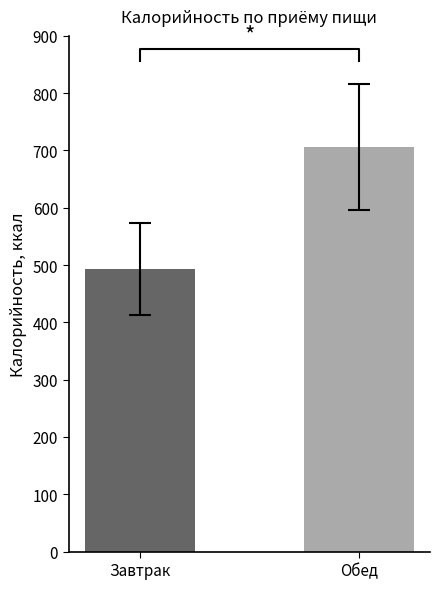

Approximately how many times larger is the value at Обед compared to Завтрак?

1.4